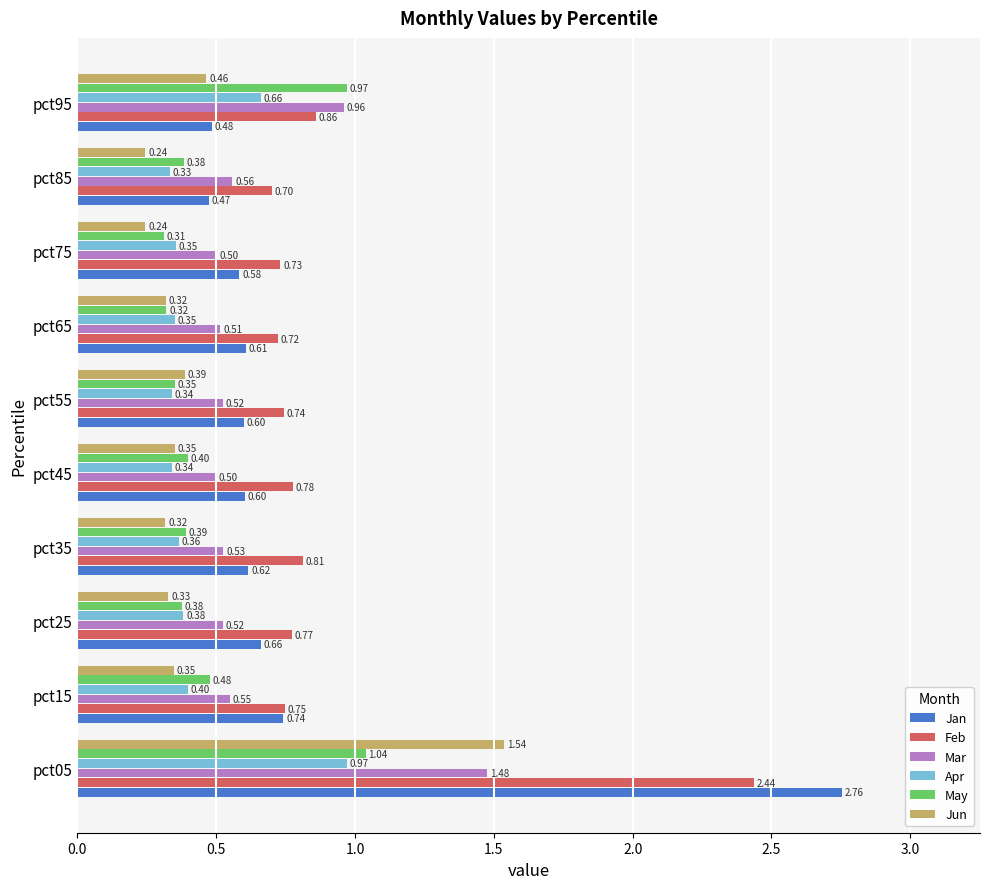

Rank the series by their maximum value, from highest to lowest.

Jan, Feb, Jun, Mar, May, Apr